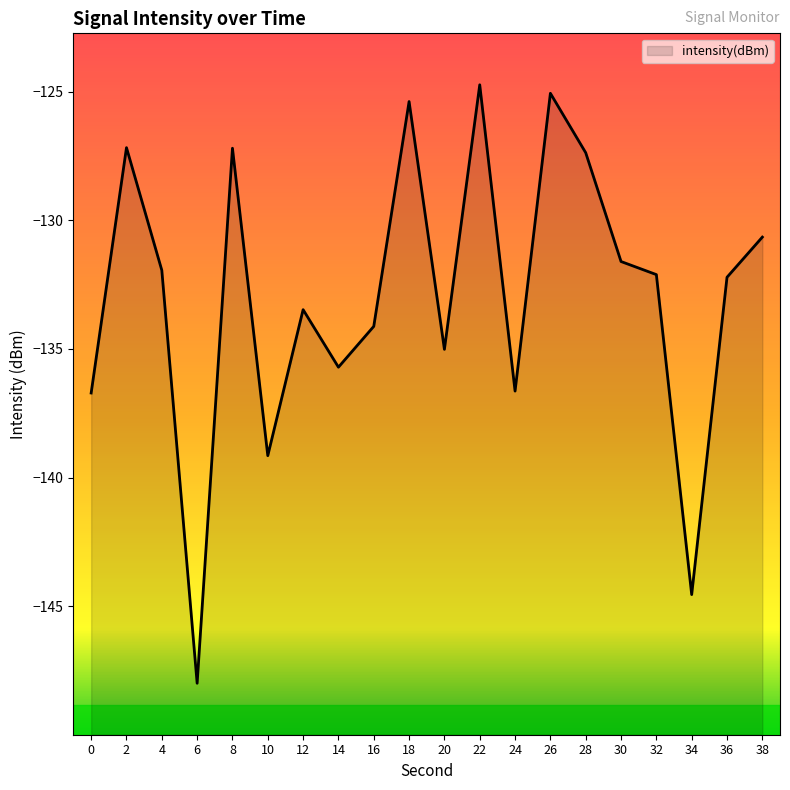

What is the value of the 14th point from the left?

-125.1